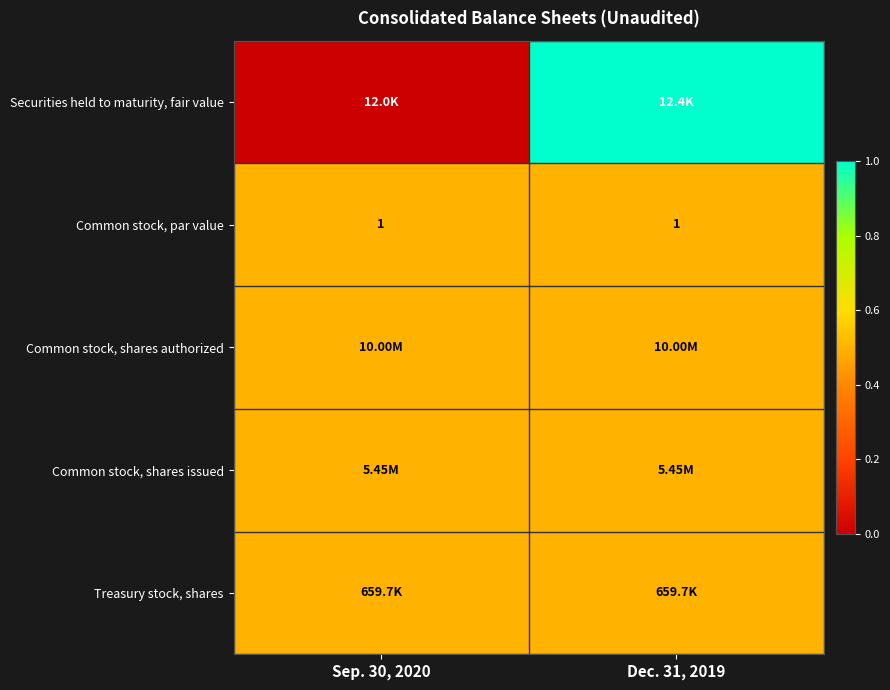

Which series changed the most between Sep. 30, 2020 and Dec. 31, 2019?

Securities held to maturity, fair value